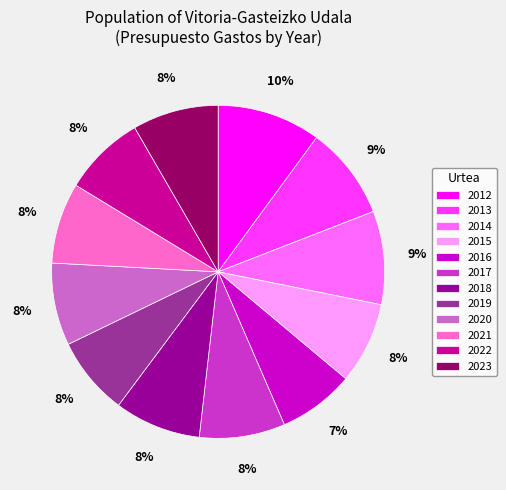

How many slices are in this pie chart?

12